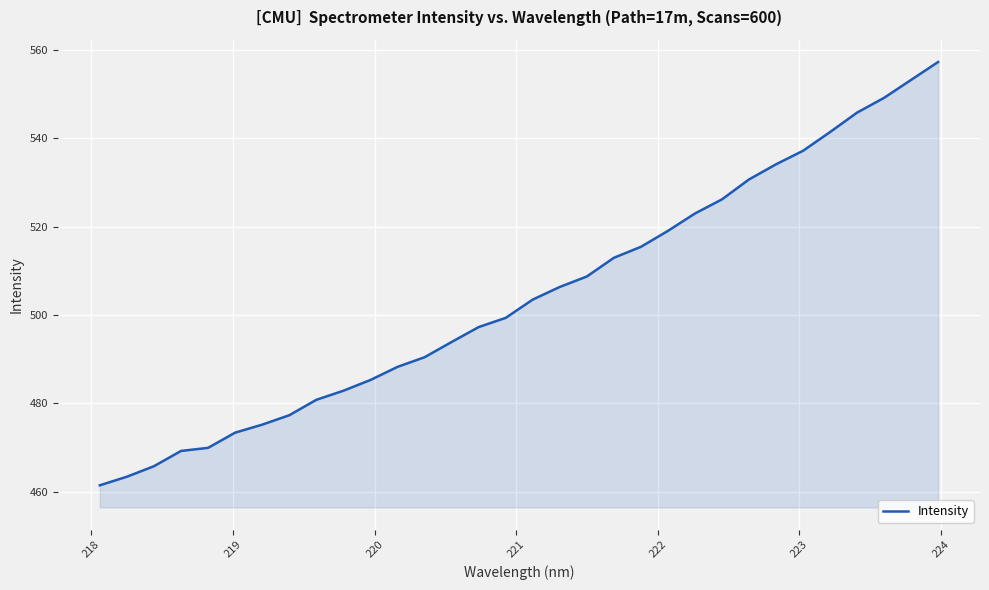

What is the difference between the maximum and minimum values?

95.8